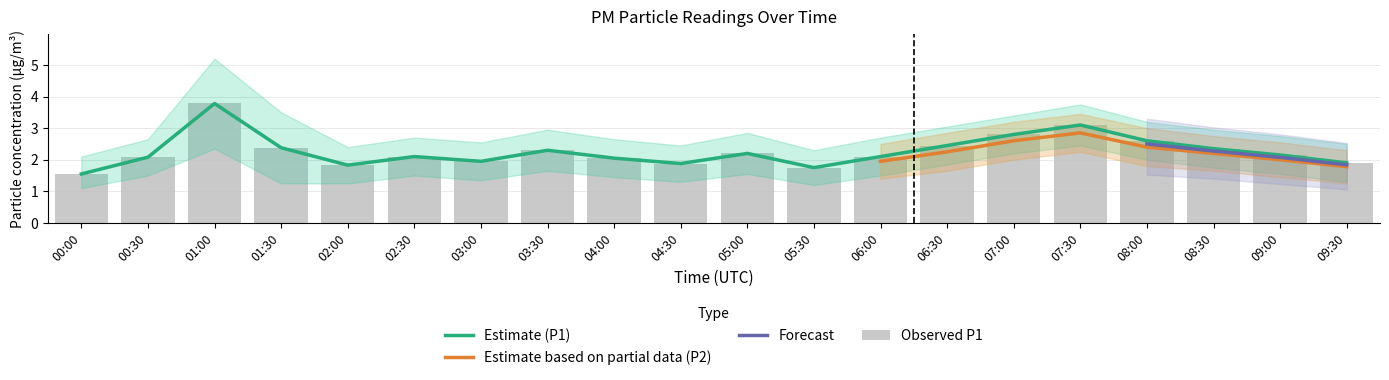

Which category has the highest value across all series?

01:00